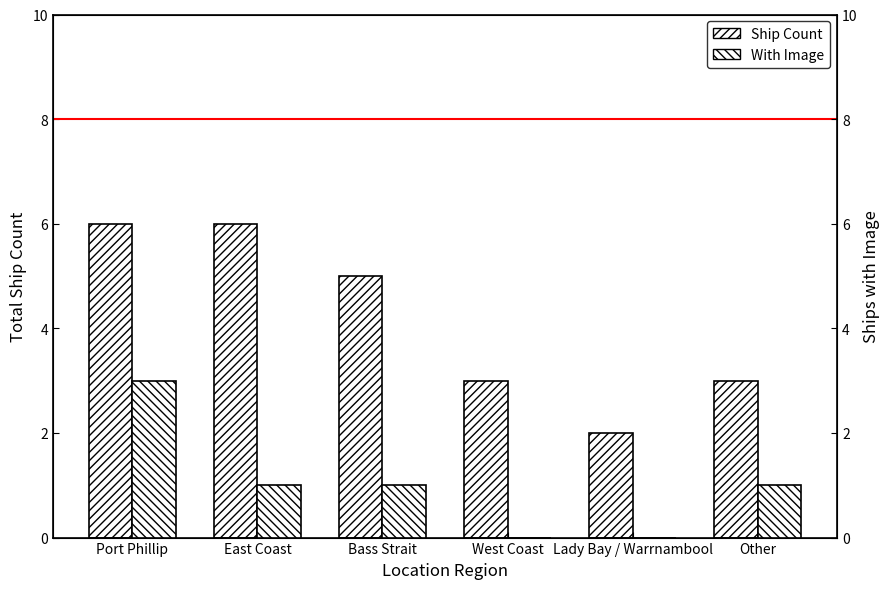

What is the maximum value for Ship Count?

6